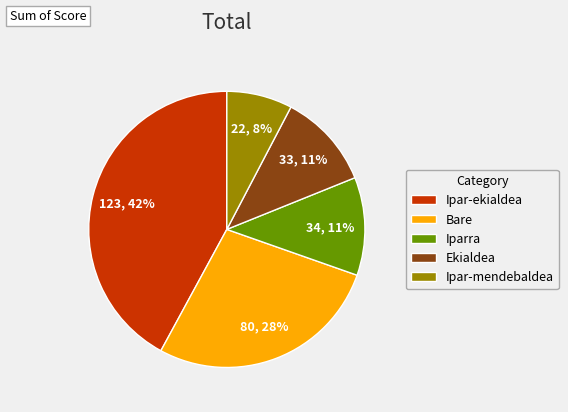

The Iparra slice represents 6% of the pie. True or false?

False